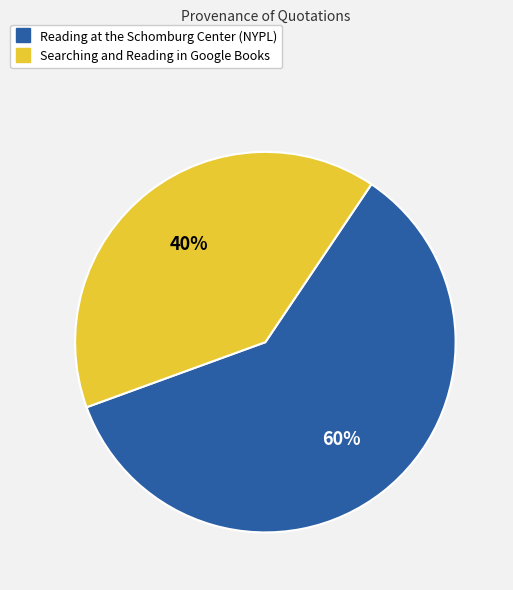

Is Reading at the Schomburg Center (NYPL) the majority of the pie?

Yes